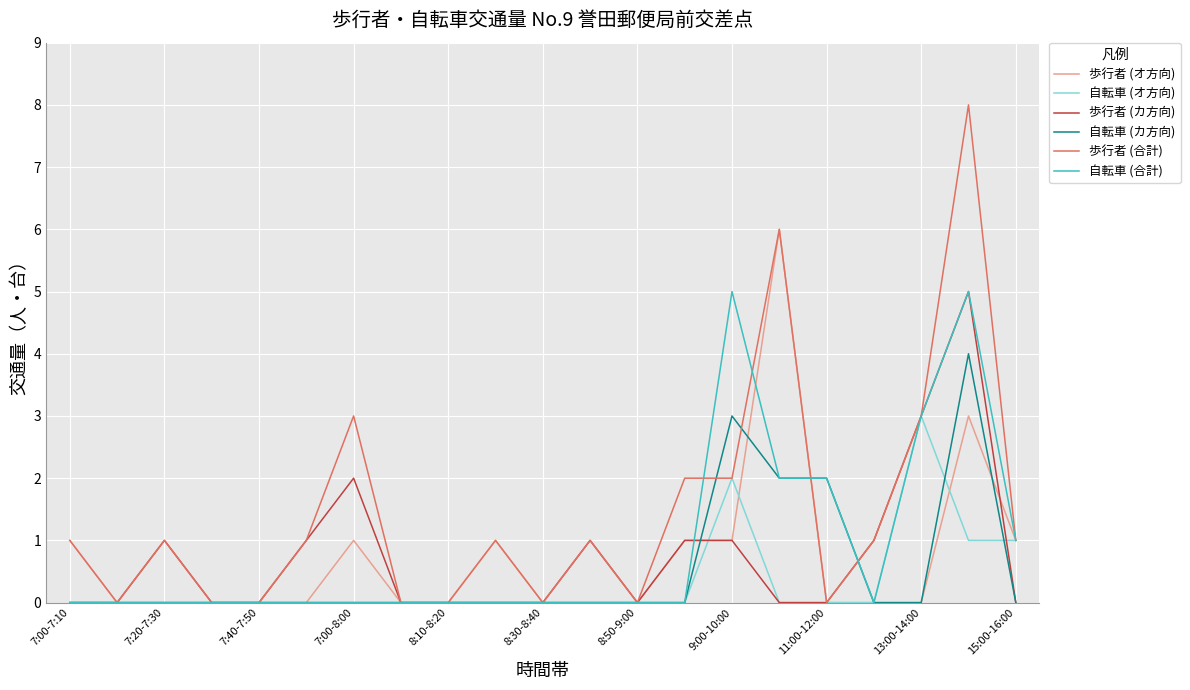

True or false: 歩行者 (合計) has more than 0 interior local peaks.

True